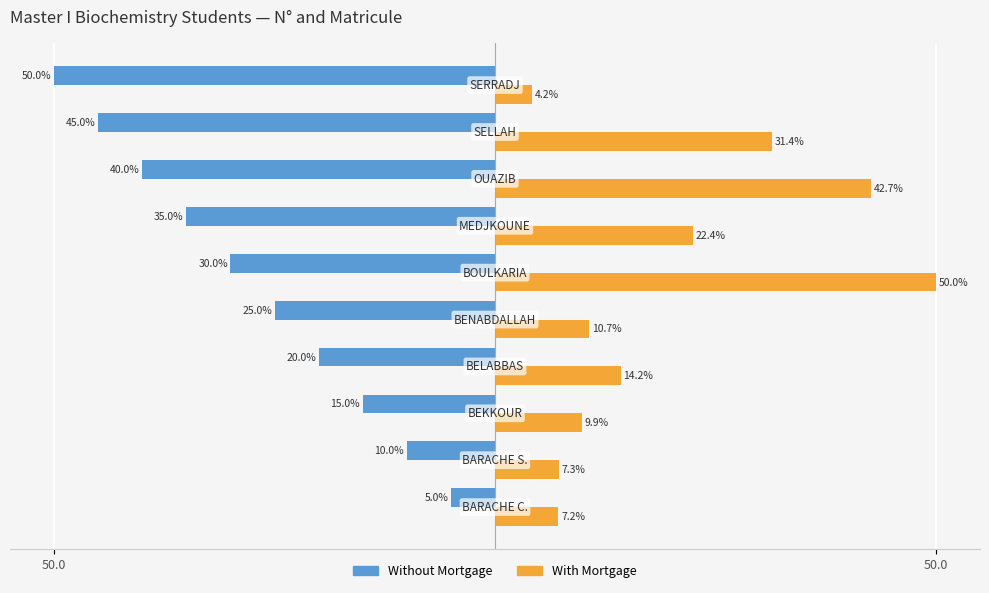

List the series in order of their peak value, highest first.

With Mortgage, Without Mortgage